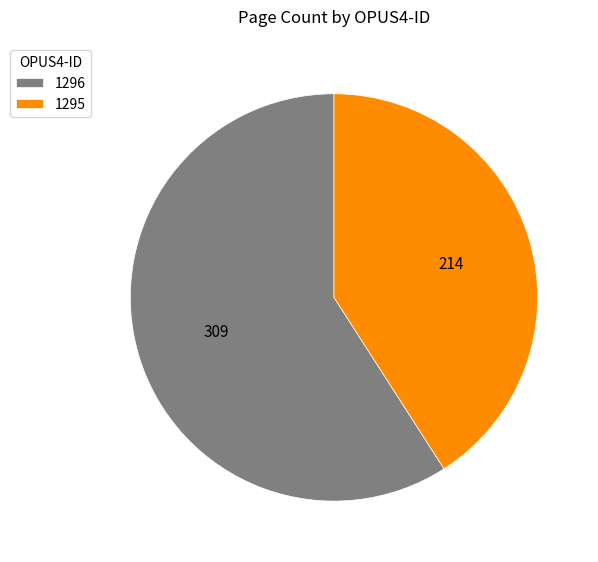

Which has a higher value, 1295 or 1296?

1296